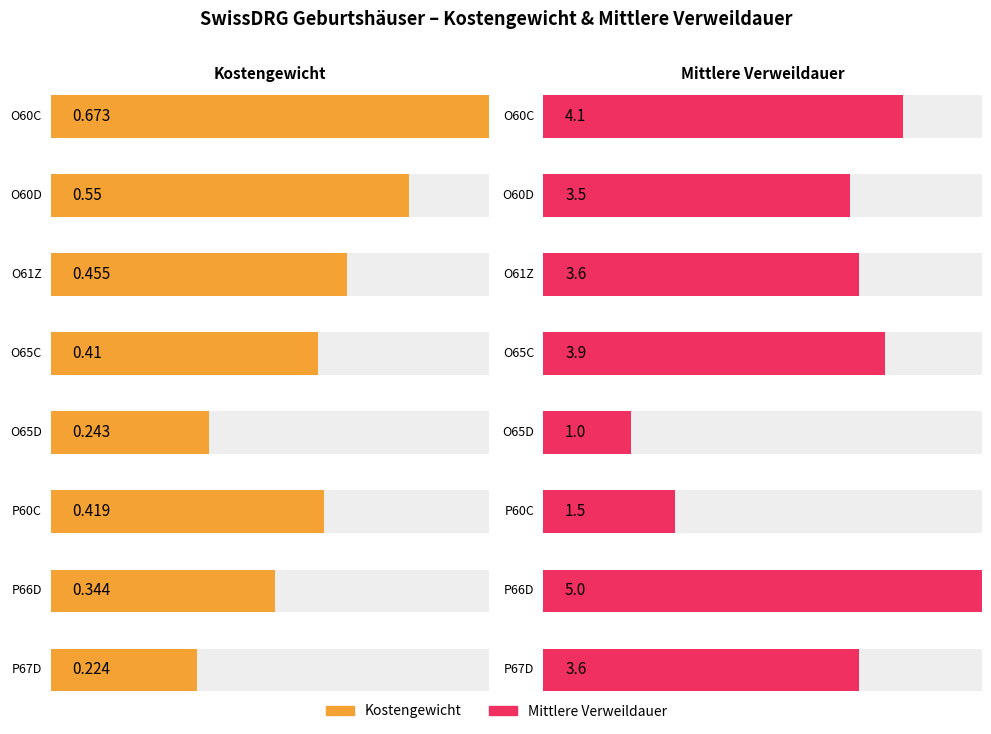

Reading left to right, what are all the values shown in this chart?

Kostengewicht: 0.7	0.6	0.5	0.4	0.2	0.4	0.3	0.2
Mittlere Verweildauer: 4.1	3.5	3.6	3.9	1.0	1.5	5.0	3.6